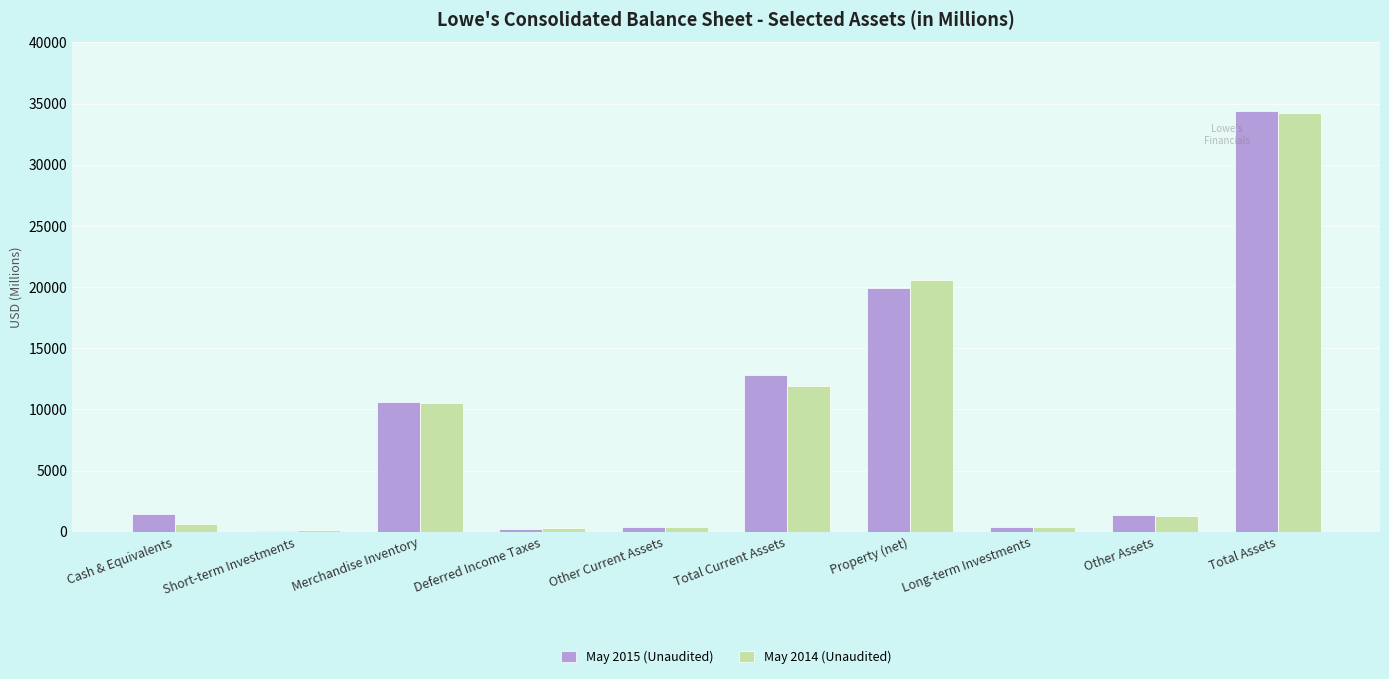

What is the sum of all May 2014 (Unaudited) values?

80410